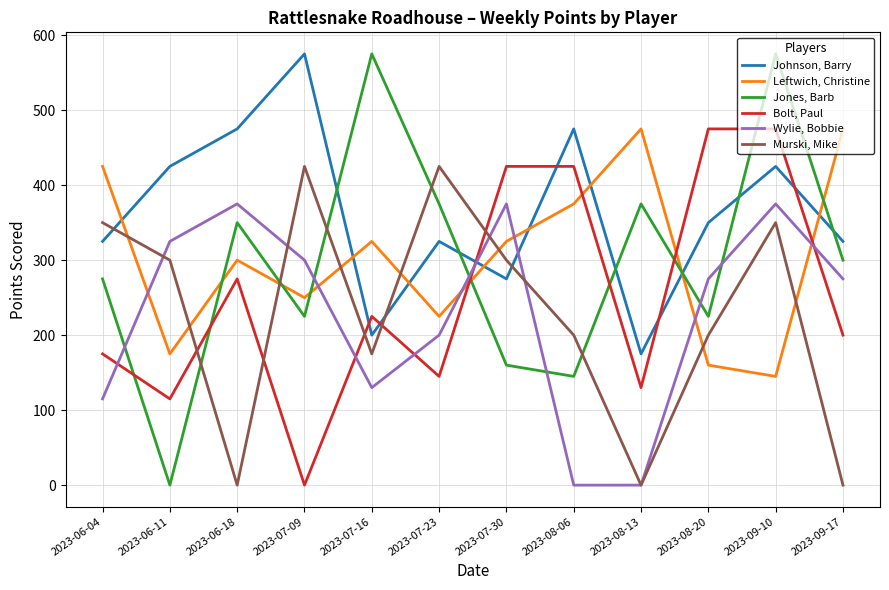

At how many categories does at least one series exceed 141?

12